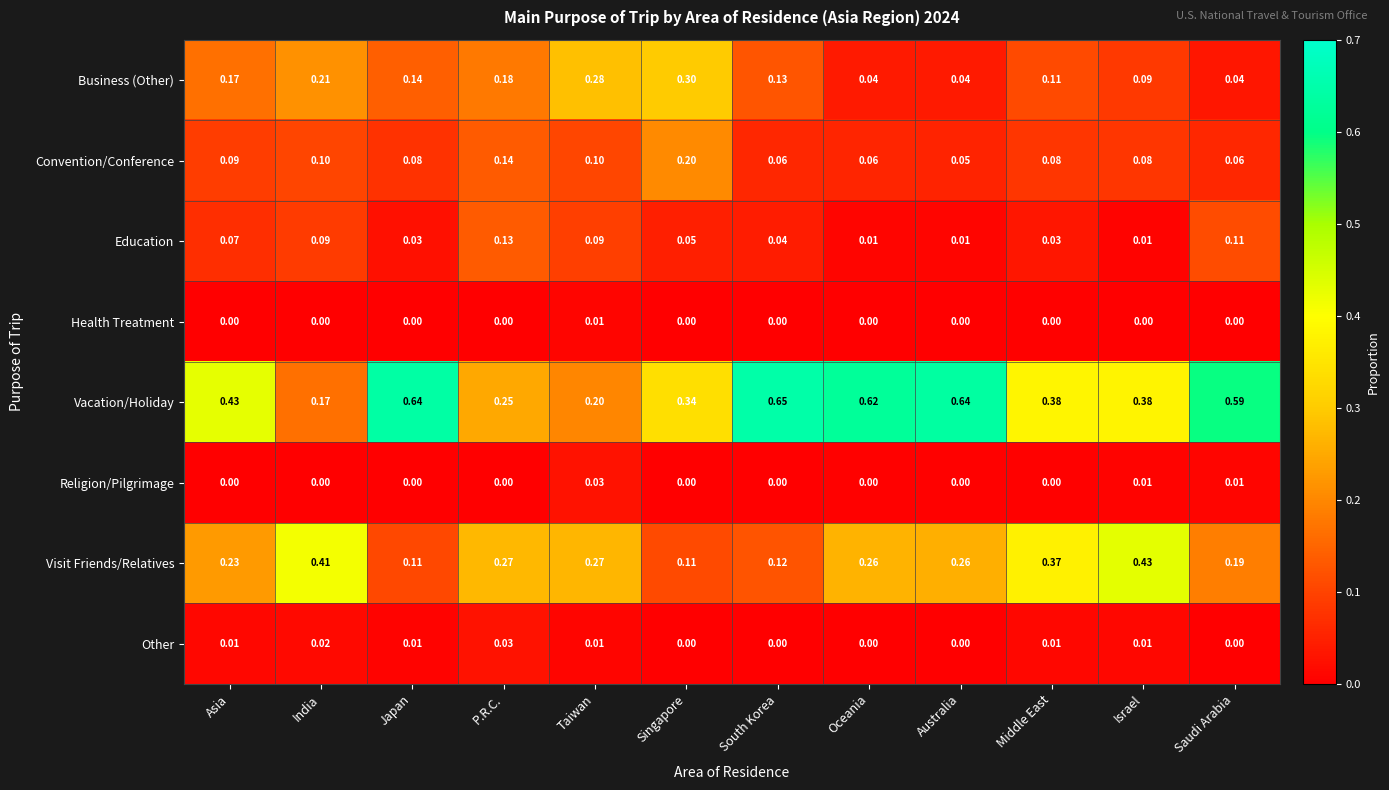

How many categories are shown in the chart?

12